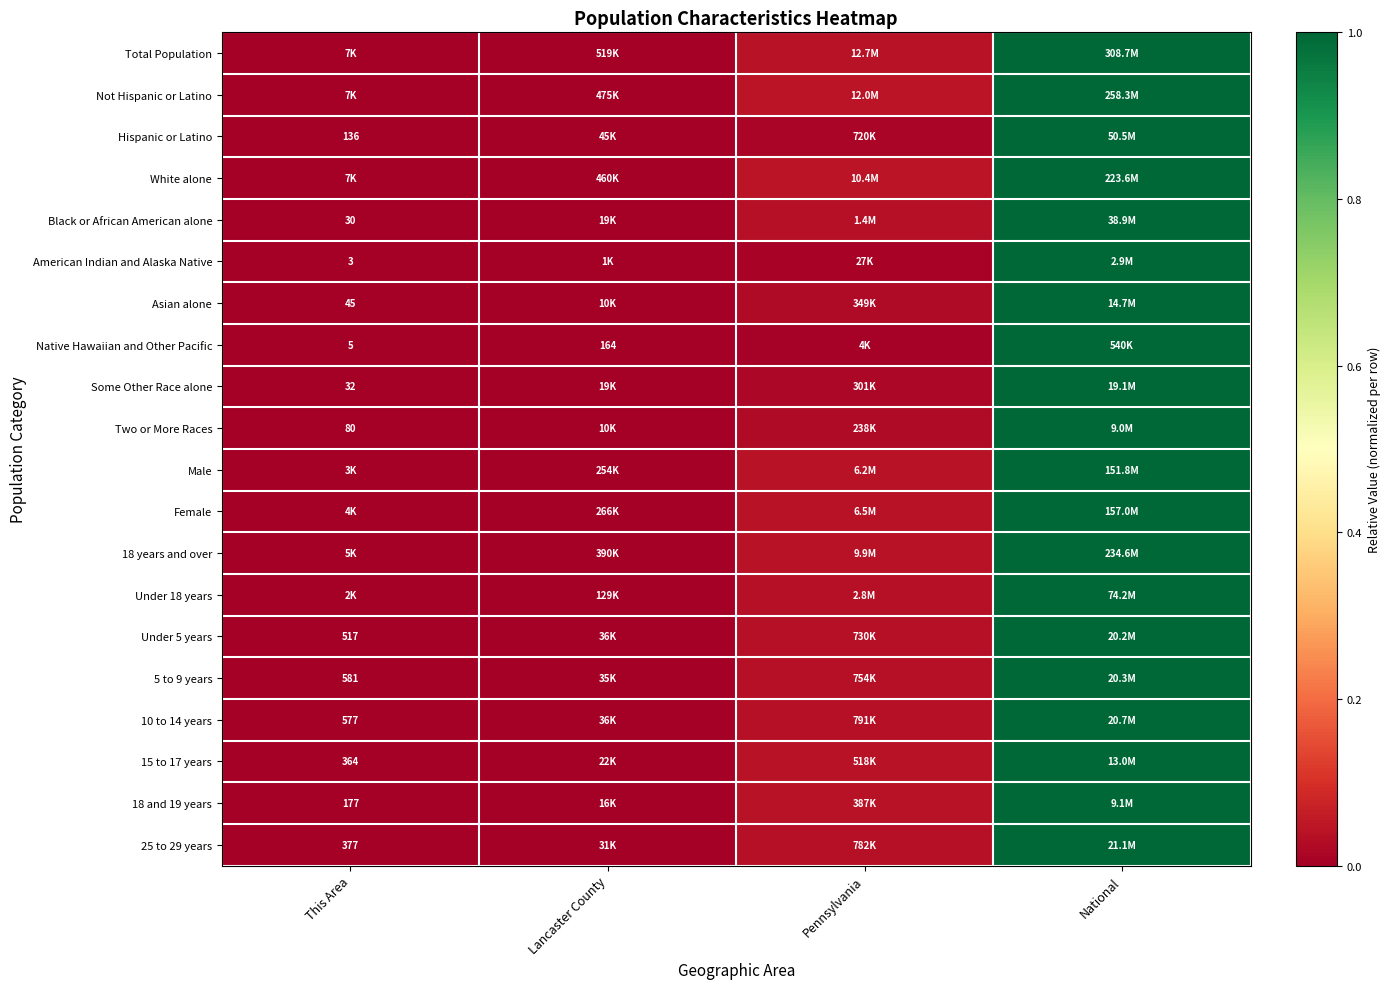

What is the average value of the Not Hispanic or Latino series?

0.3